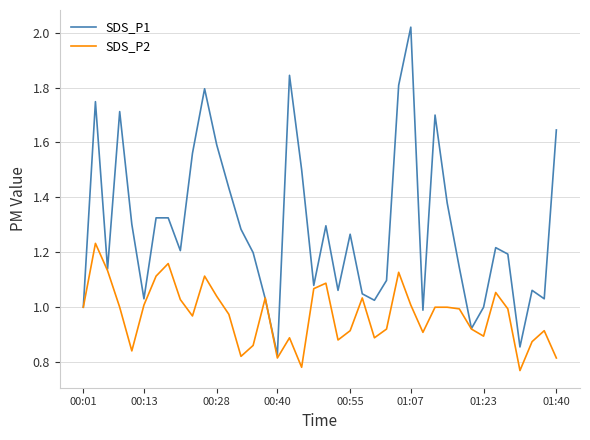

Rank the series by their maximum value, from highest to lowest.

SDS_P1, SDS_P2